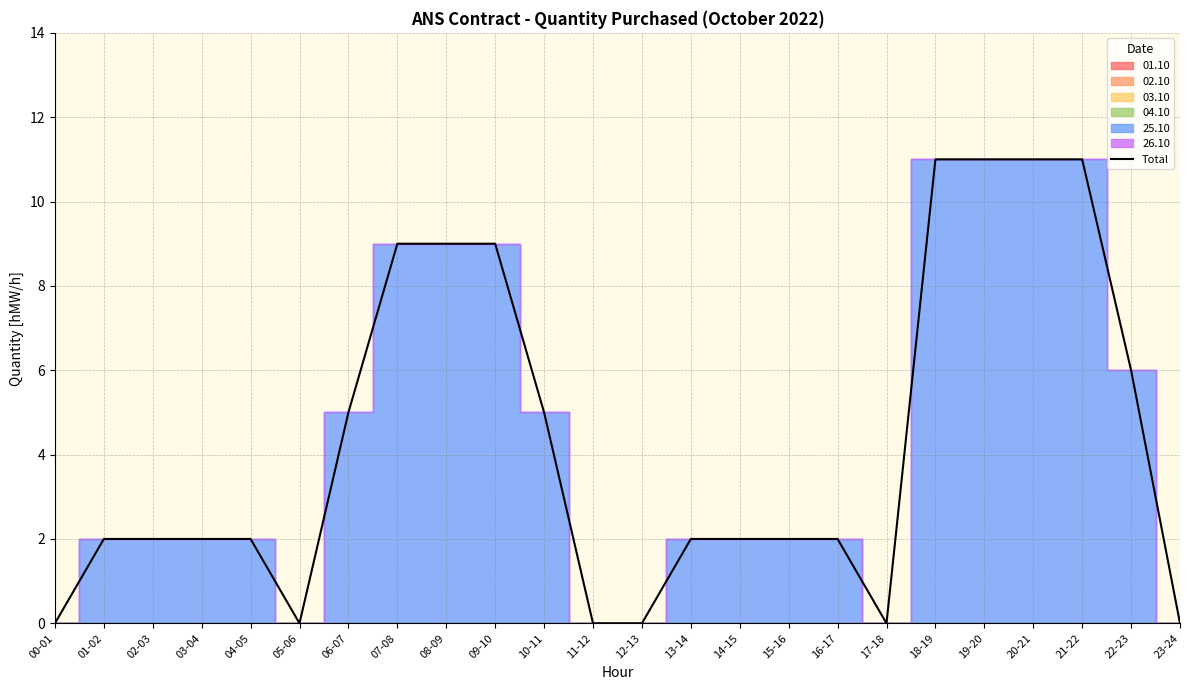

How many values exceed 2?

10